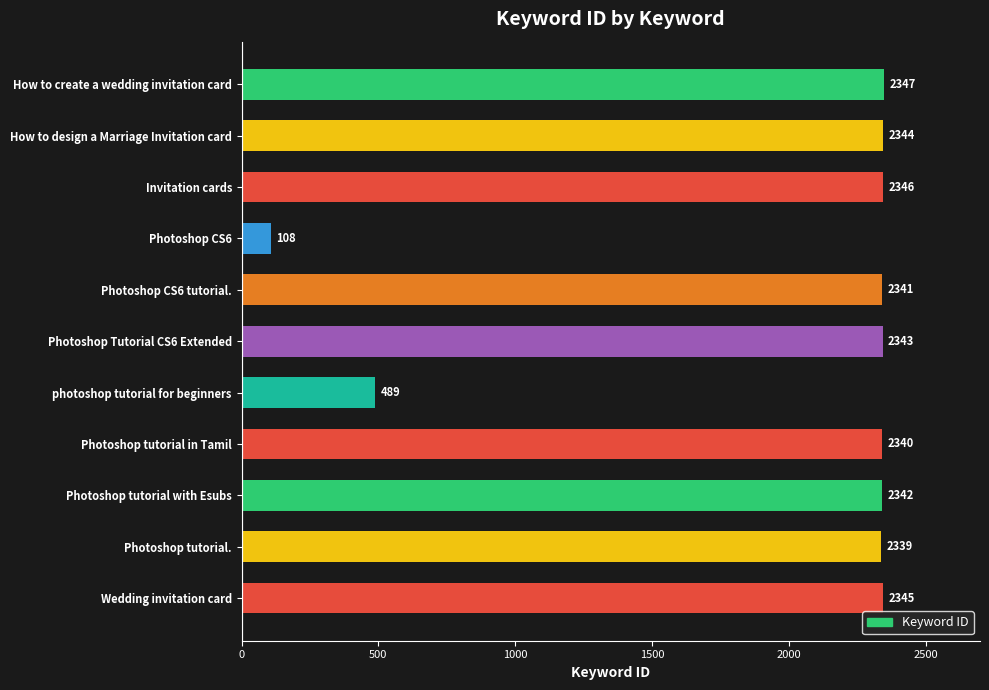

What is the change in value from Invitation cards to Photoshop tutorial.?

-7